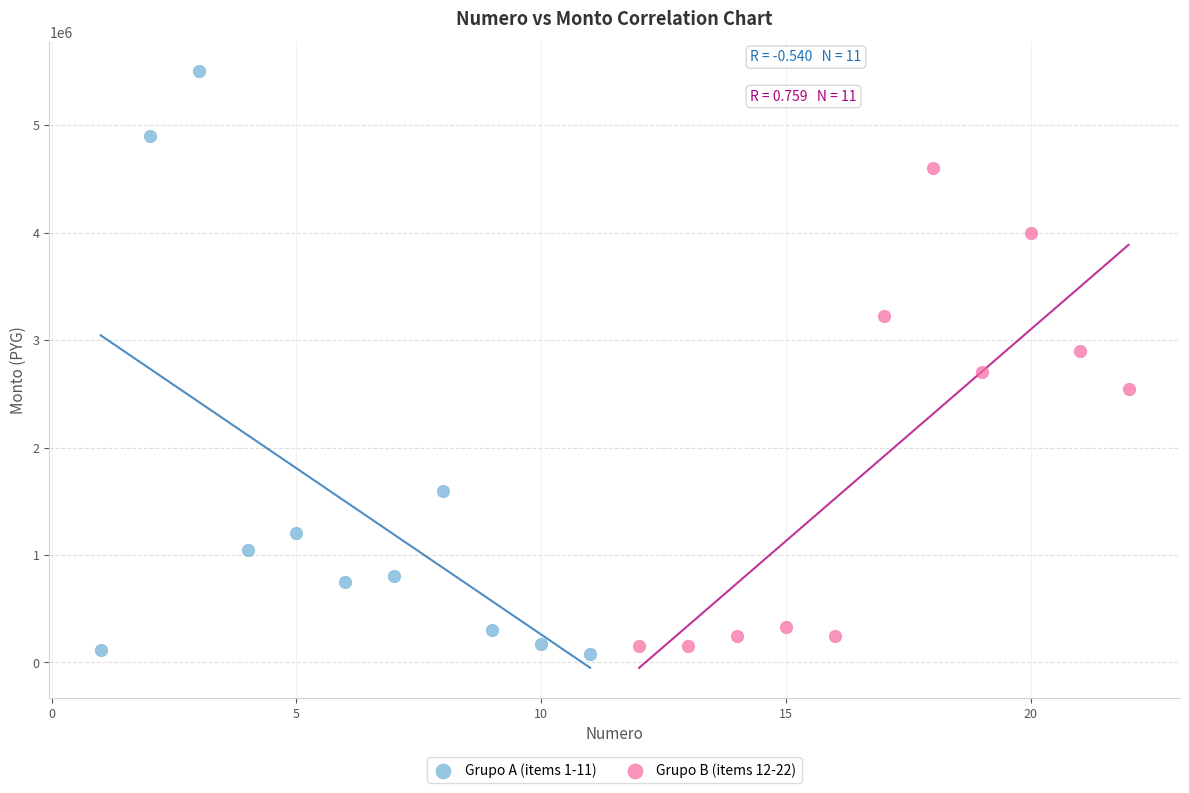

Which series reaches the minimum Y coordinate?

Grupo A (items 1-11)